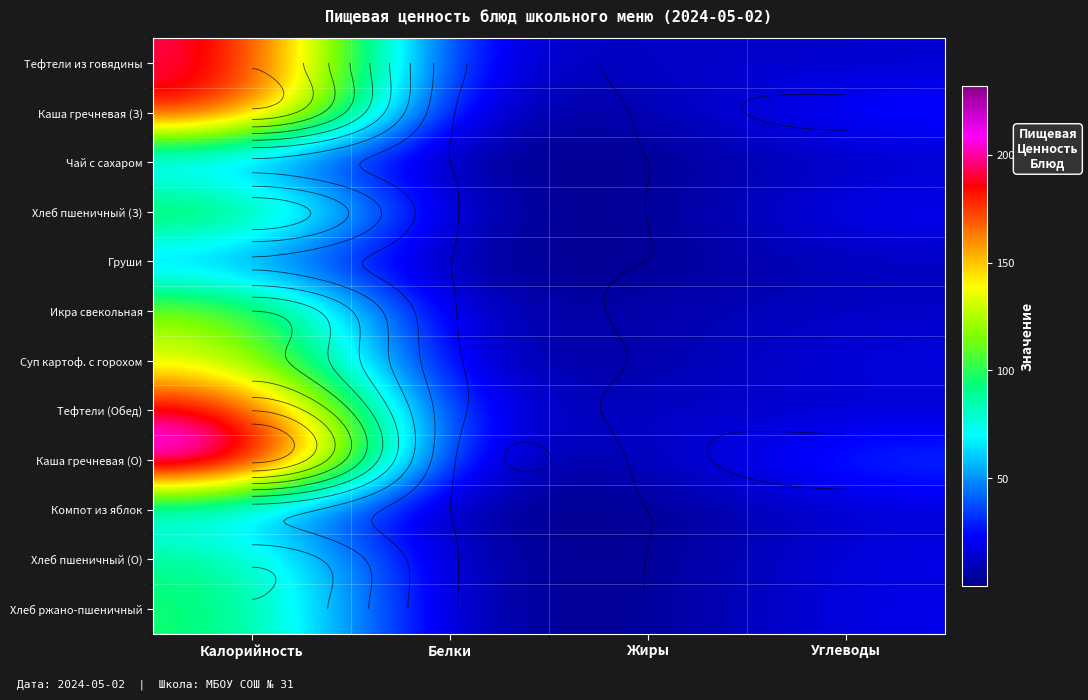

At how many categories does at least one series exceed 17?

2